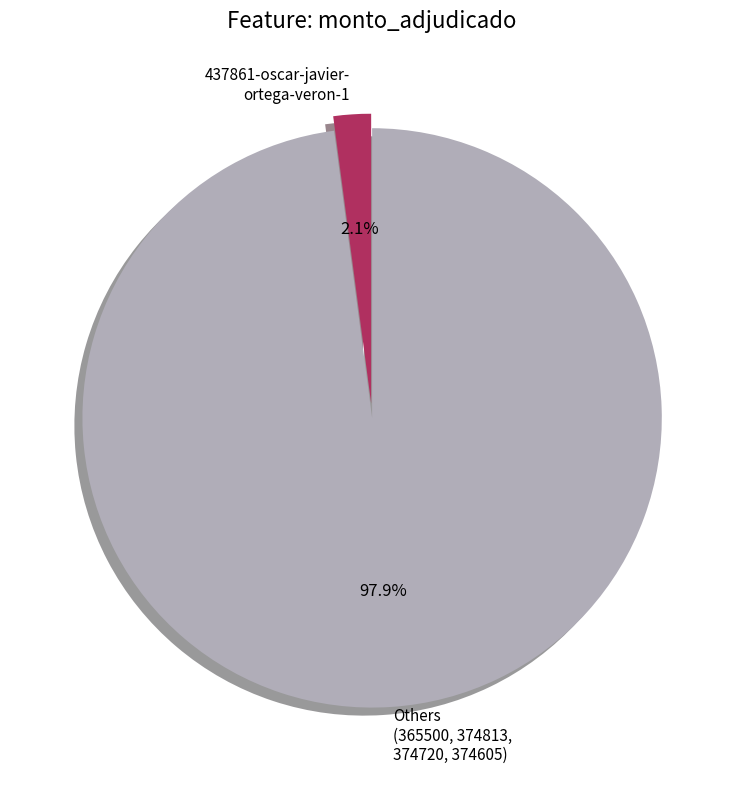

Rank the categories by value from lowest to highest.

437861-oscar-javier- ortega-veron-1, Others (365500, 374813, 374720, 374605)